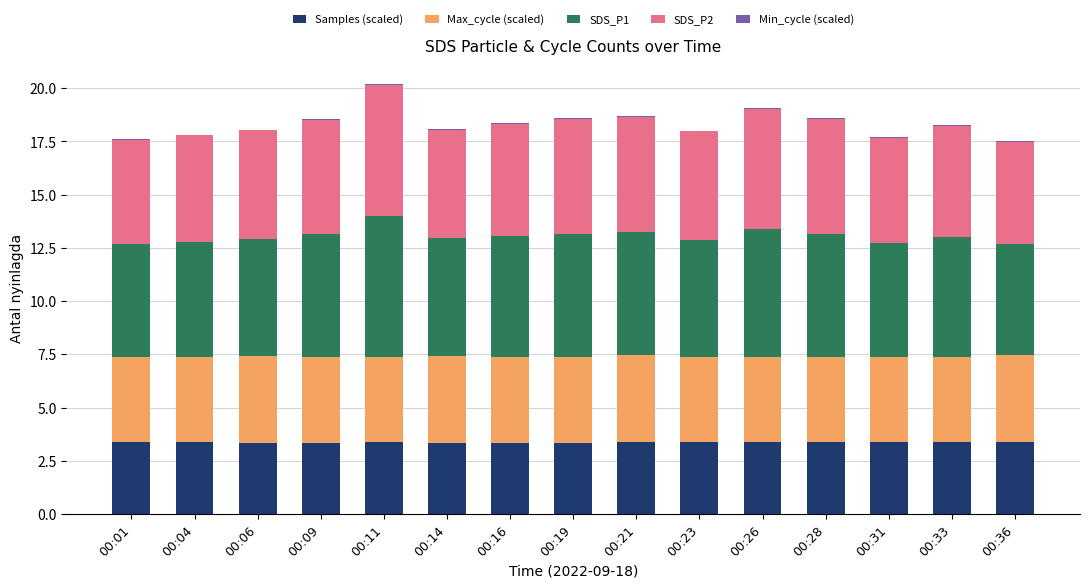

What is the sum of all Samples (scaled) values?

50.4